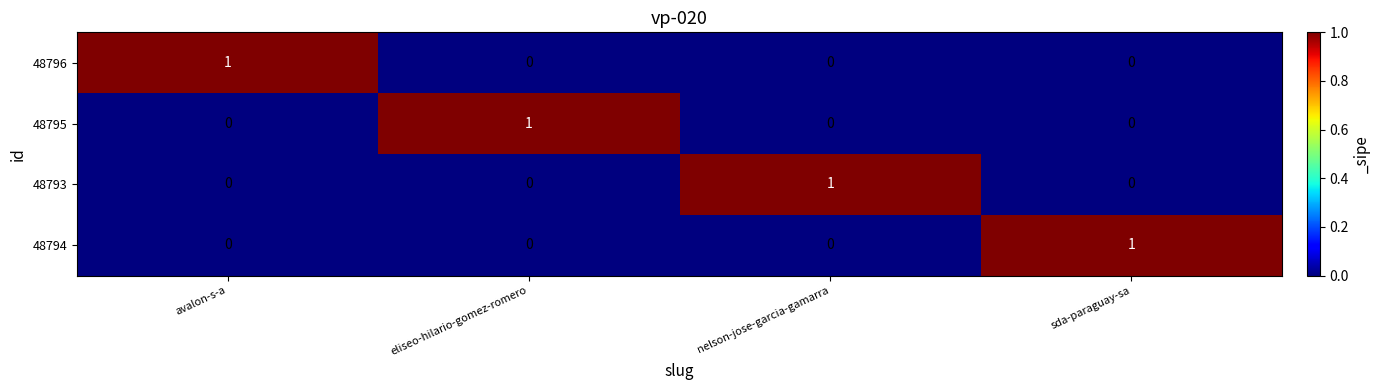

The value of 48793 at sda-paraguay-sa is -1. True or false?

False